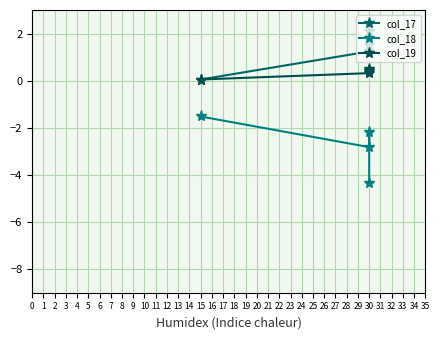

What are all the series names shown in the legend?

col_17, col_18, col_19